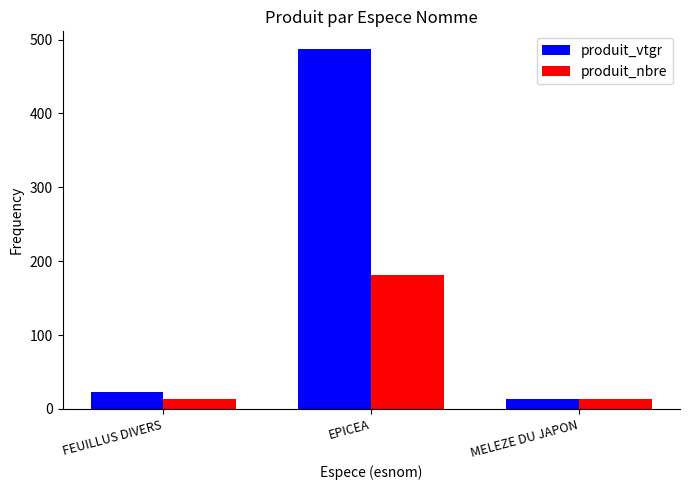

What is the lowest value of the produit_vtgr series?

13.3